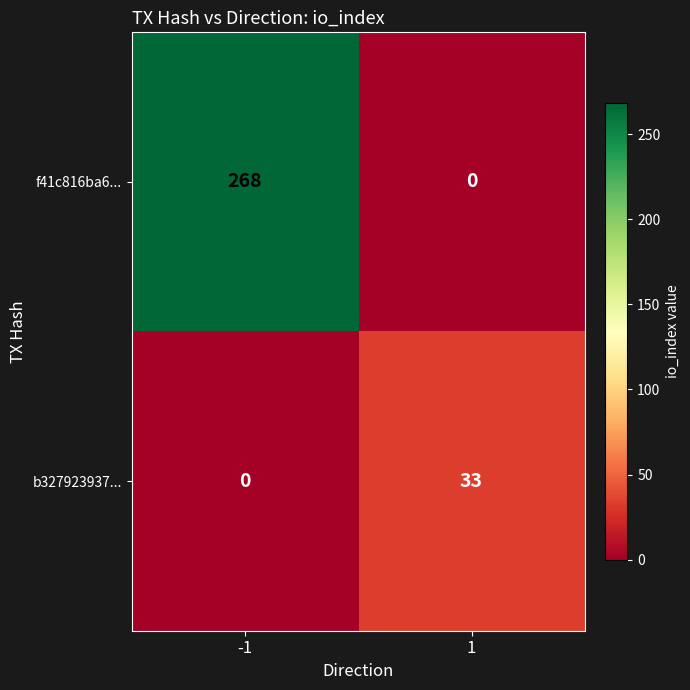

Reading right to left, transcribe all the data shown in this chart.

f41c816ba6...: 0	268
b327923937...: 33	0